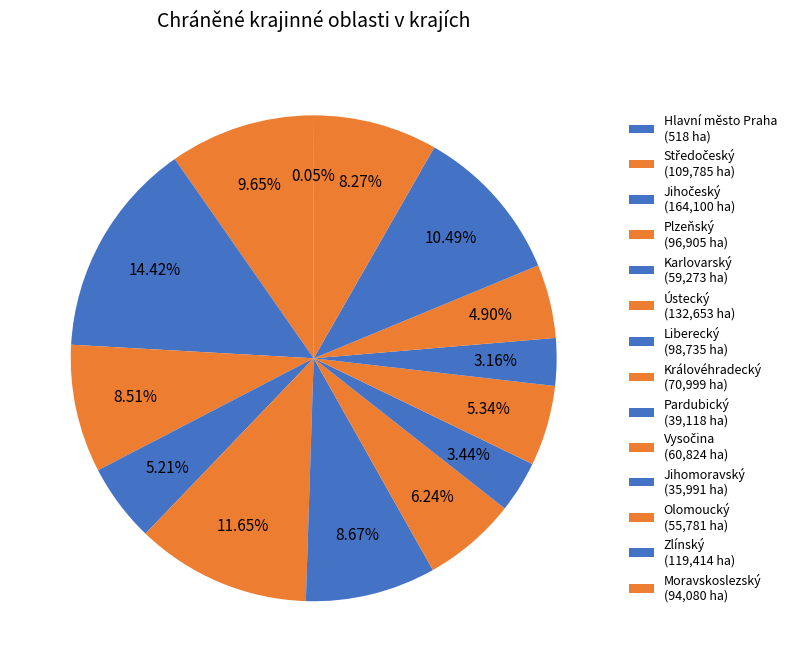

Which slice is the largest?

Jihočeský